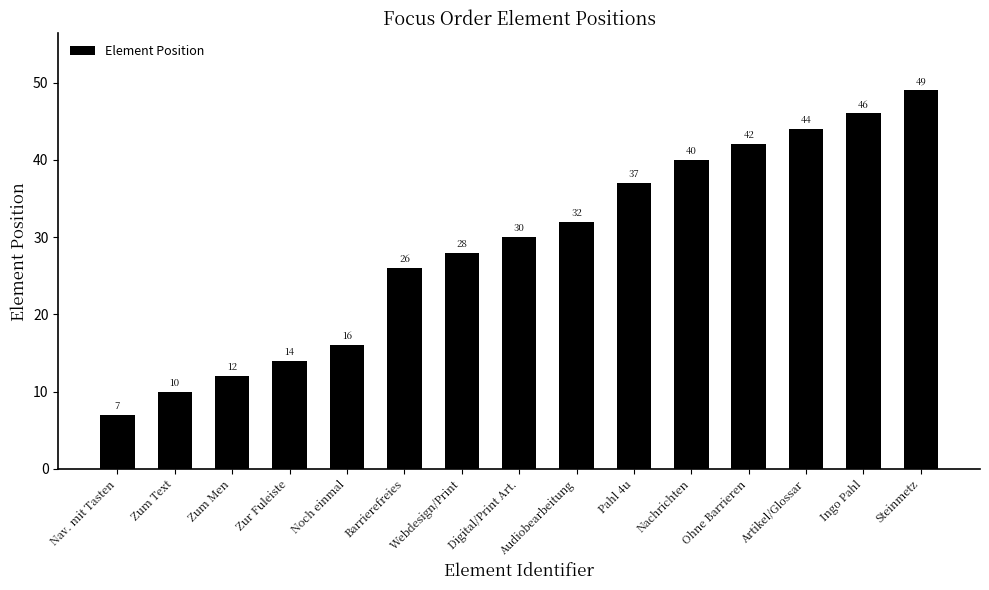

What is the label of the 3rd bar from the left?

Zum Men